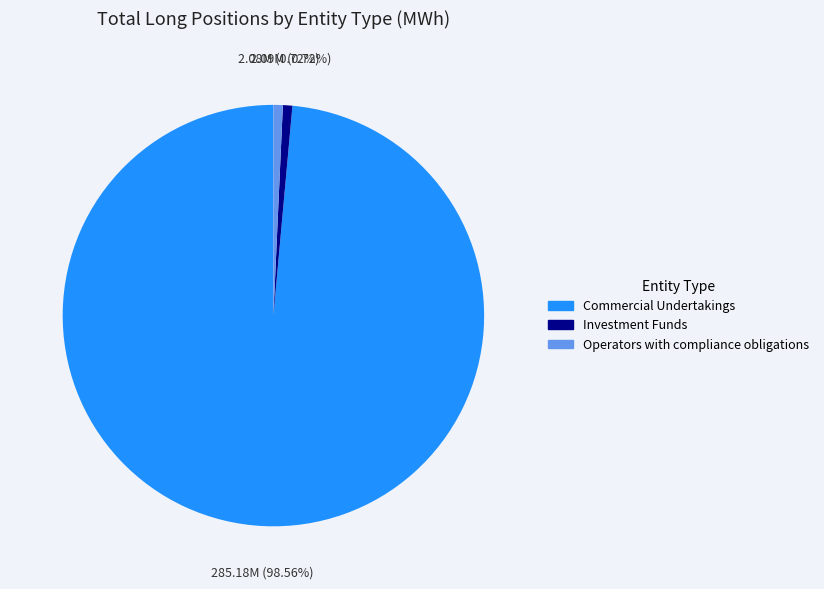

Does any single category account for the majority?

Yes